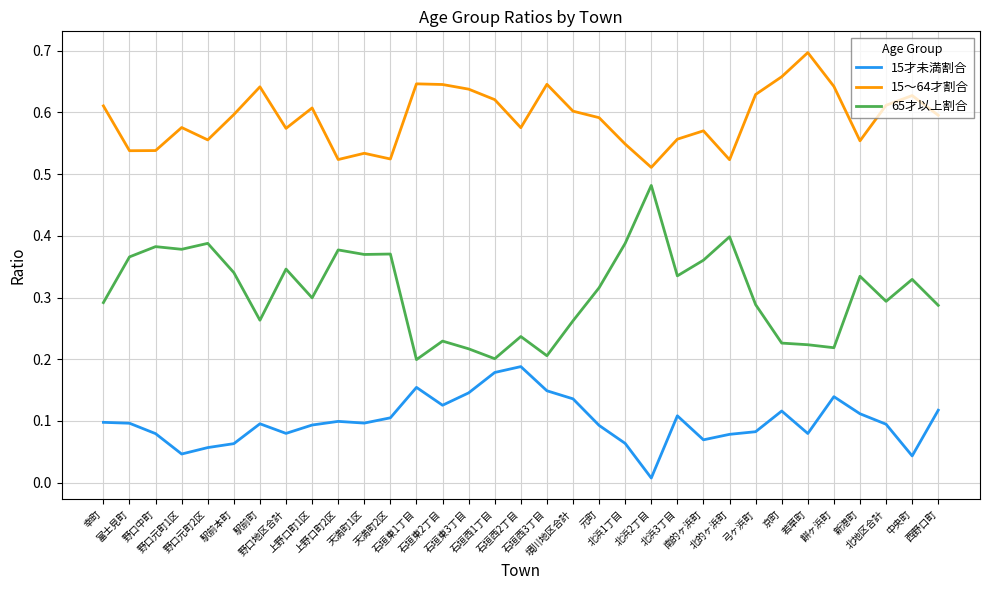

List the series in order of their peak value, highest first.

15～64才割合, 65才以上割合, 15才未満割合